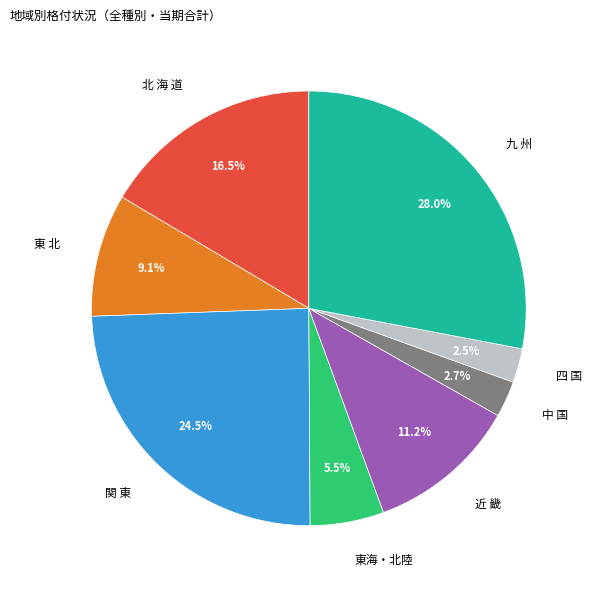

Does 九 州 represent more than half of the total?

No